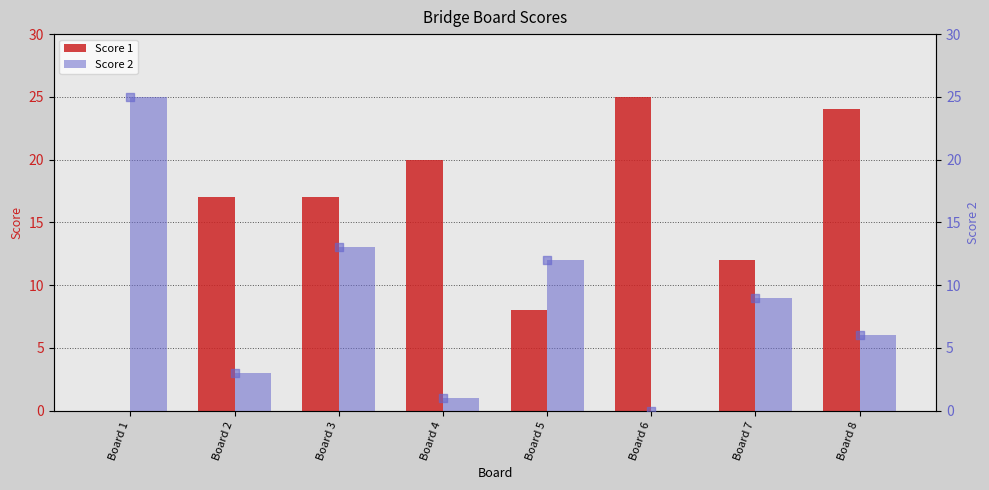

Which series reaches the minimum Y coordinate?

Score 1